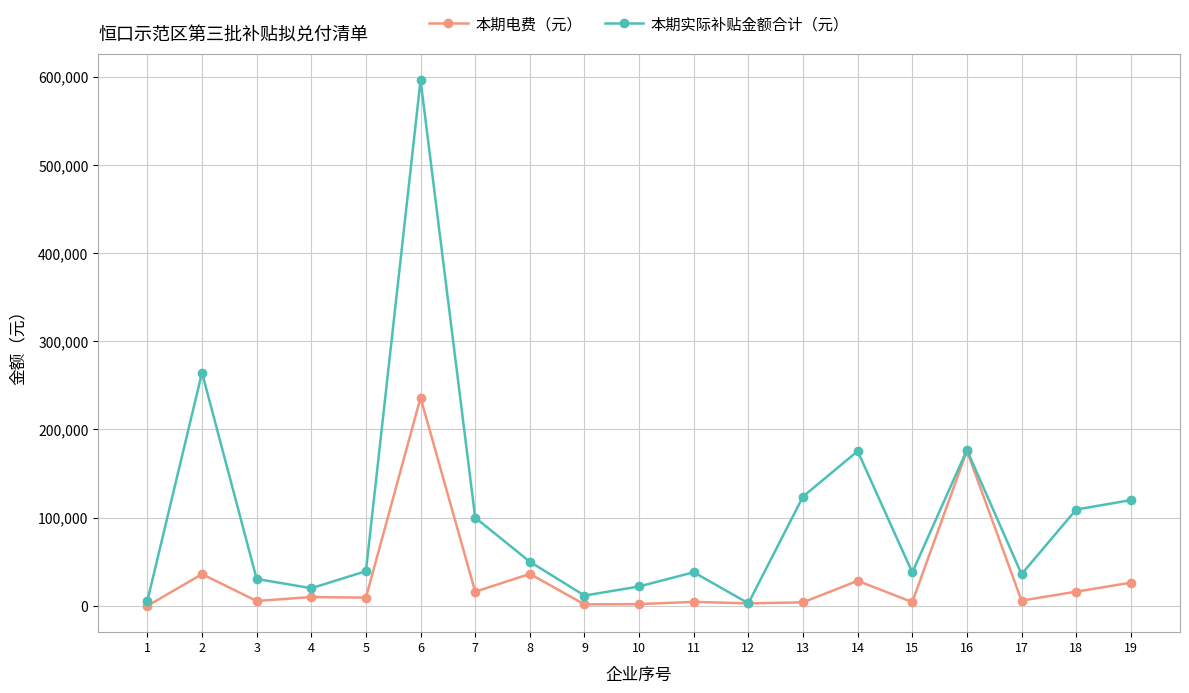

At 18, list the series in order from largest to smallest.

本期实际补贴金额合计（元）, 本期电费（元）